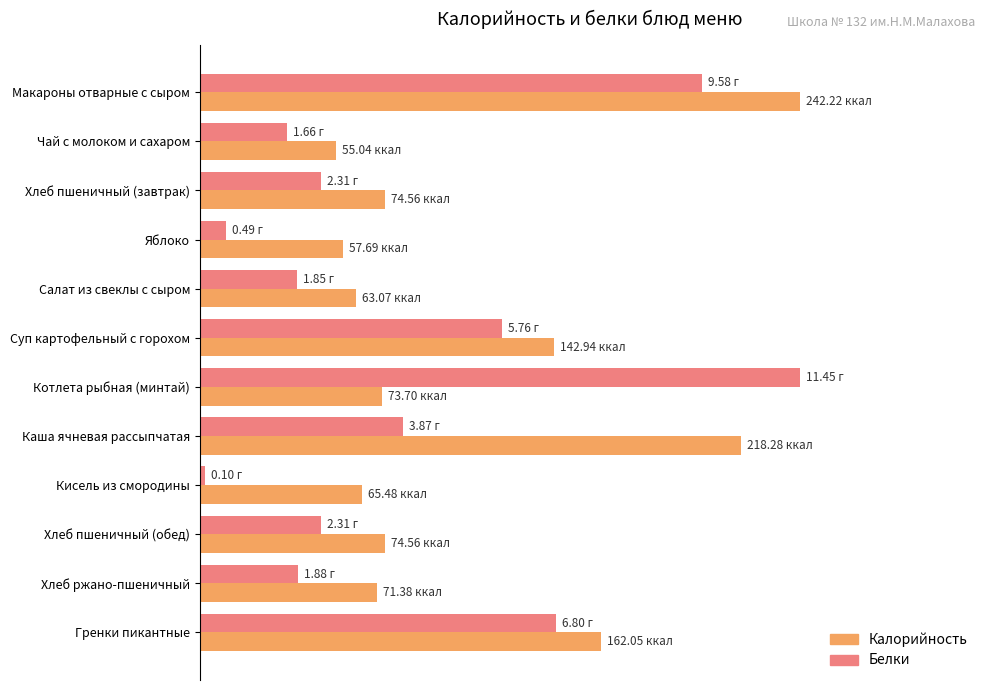

What are all the series names shown in the legend?

Калорийность, Белки